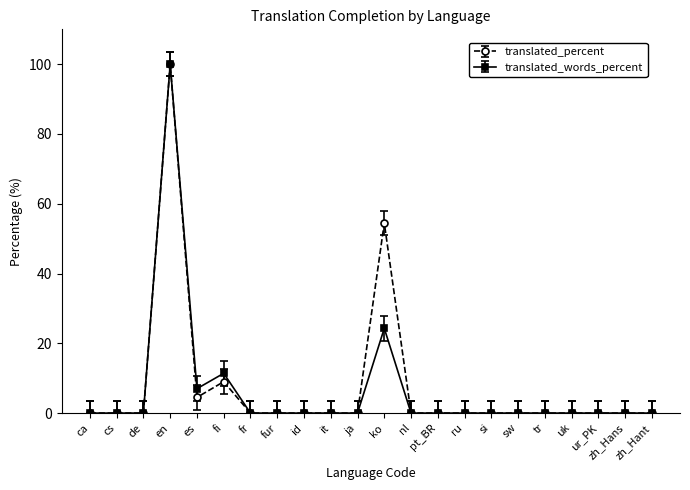

True or false: translated_percent has a value of 4.5 at es.

True